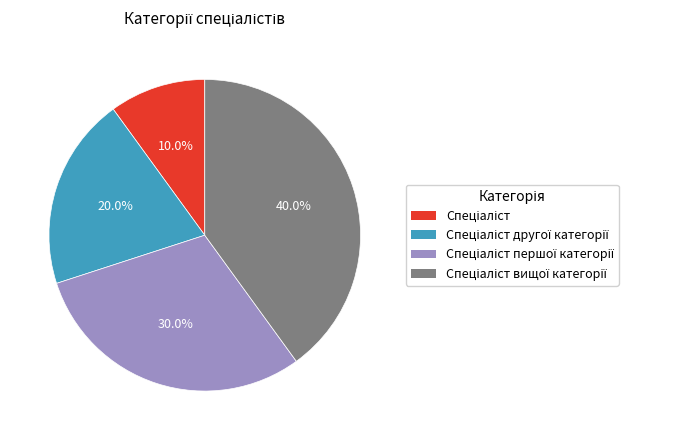

Is there any slice that represents more than half of the pie?

No